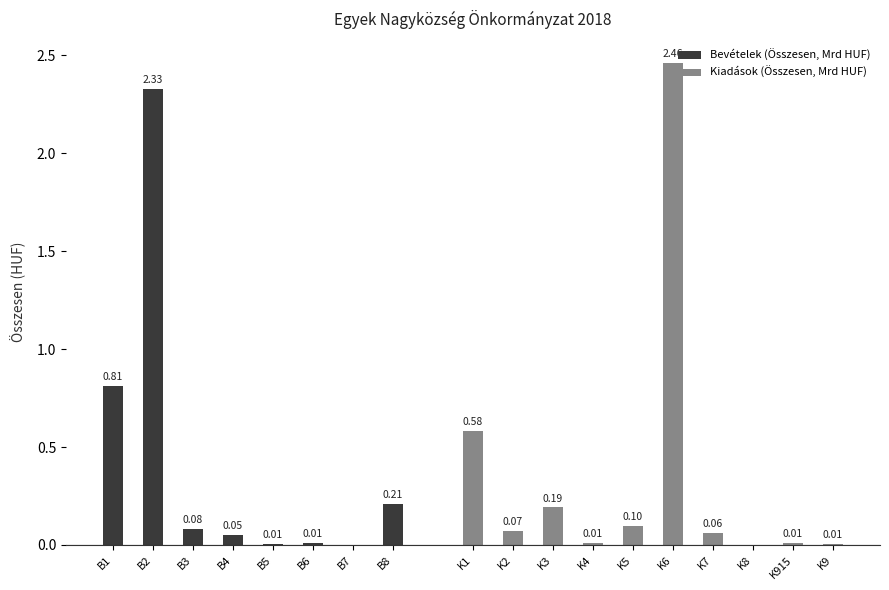

Is it true that the value at B3 is 0.1?

True